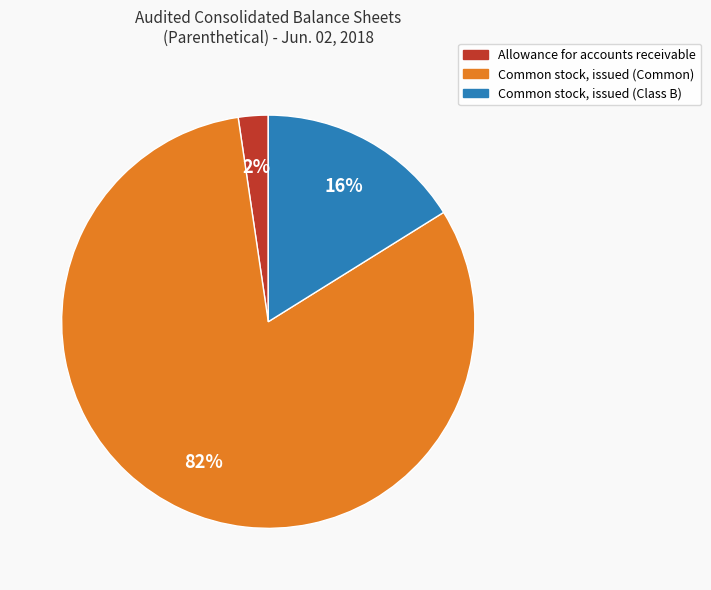

True or false: Common stock, issued (Class B) accounts for 2% of the total.

False